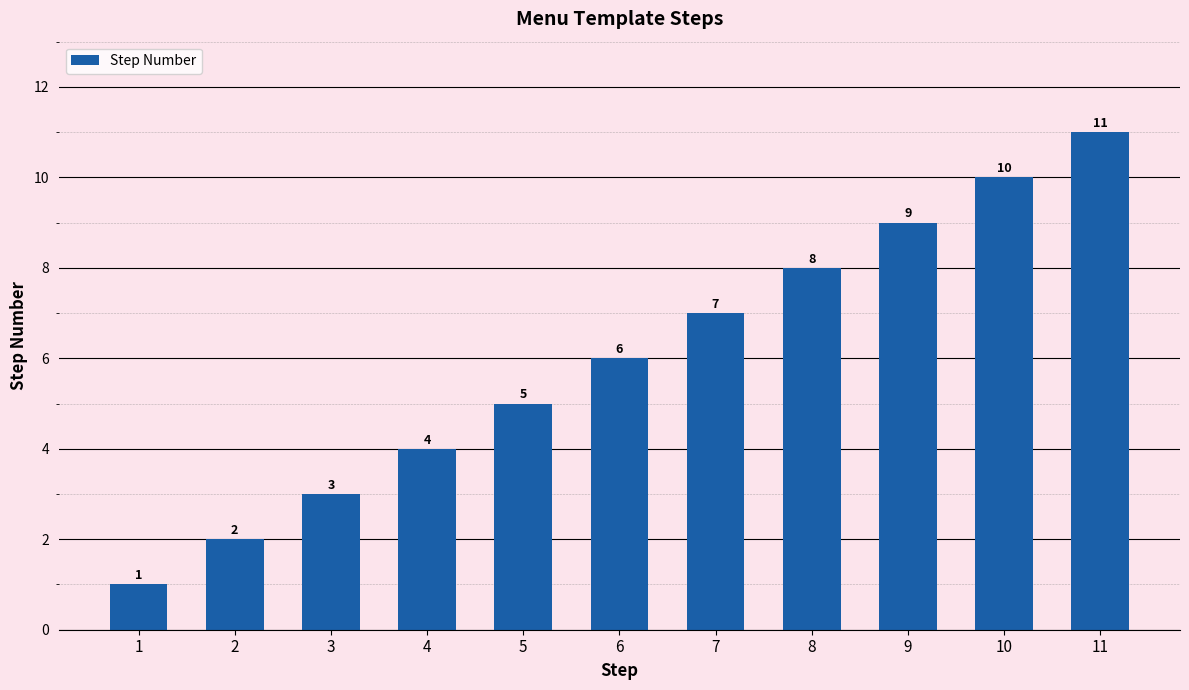

What is the change in value from 3 to 8?

+5